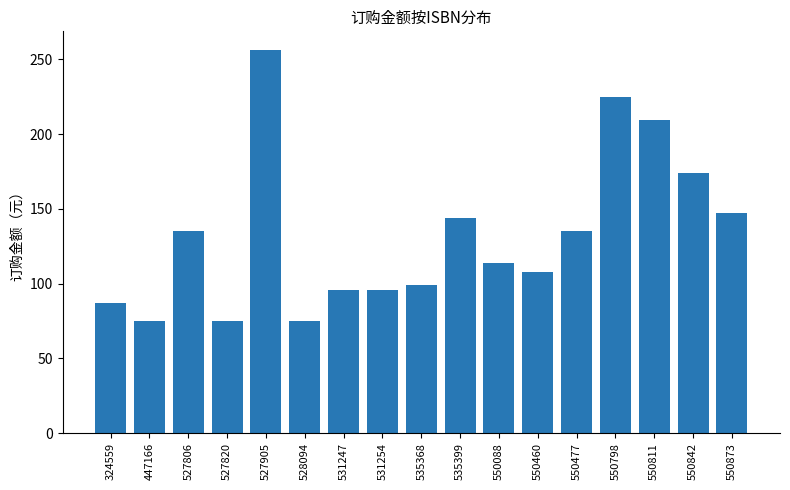

What is the average value?

132.4